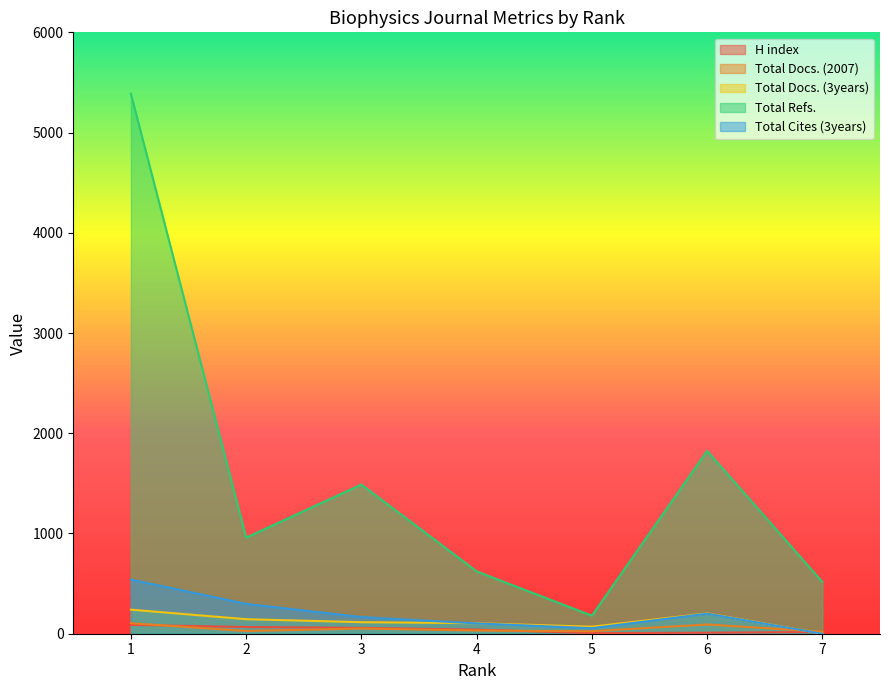

What is the value of the Total Docs. (3years) point at the 4th from the left?

105